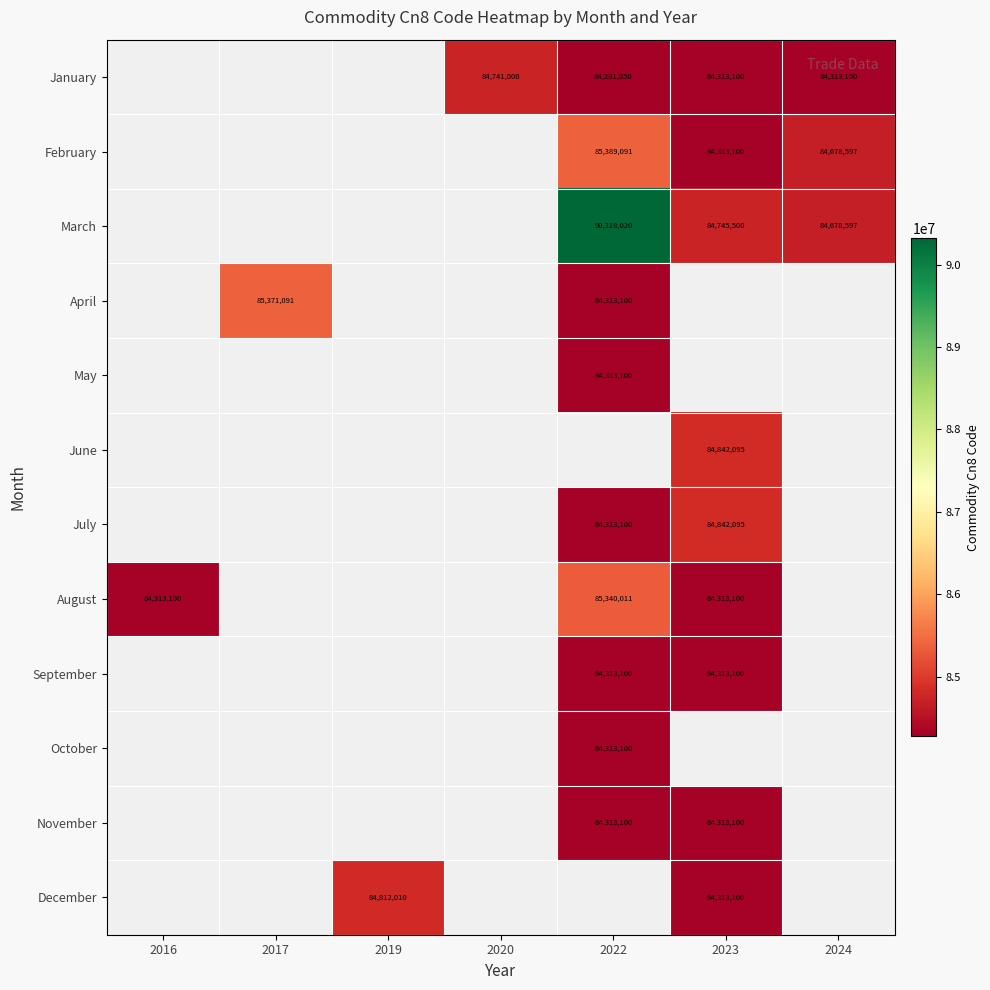

True or false: January has a value of 84741000 at 2020.

True